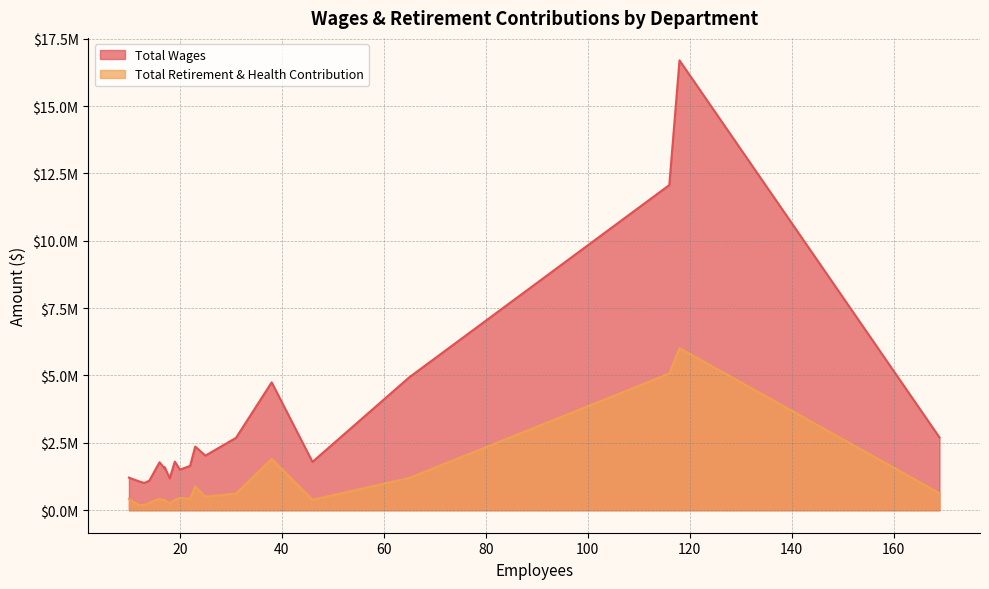

What are all the series names shown in the legend?

Total Wages, Total Retirement & Health Contribution